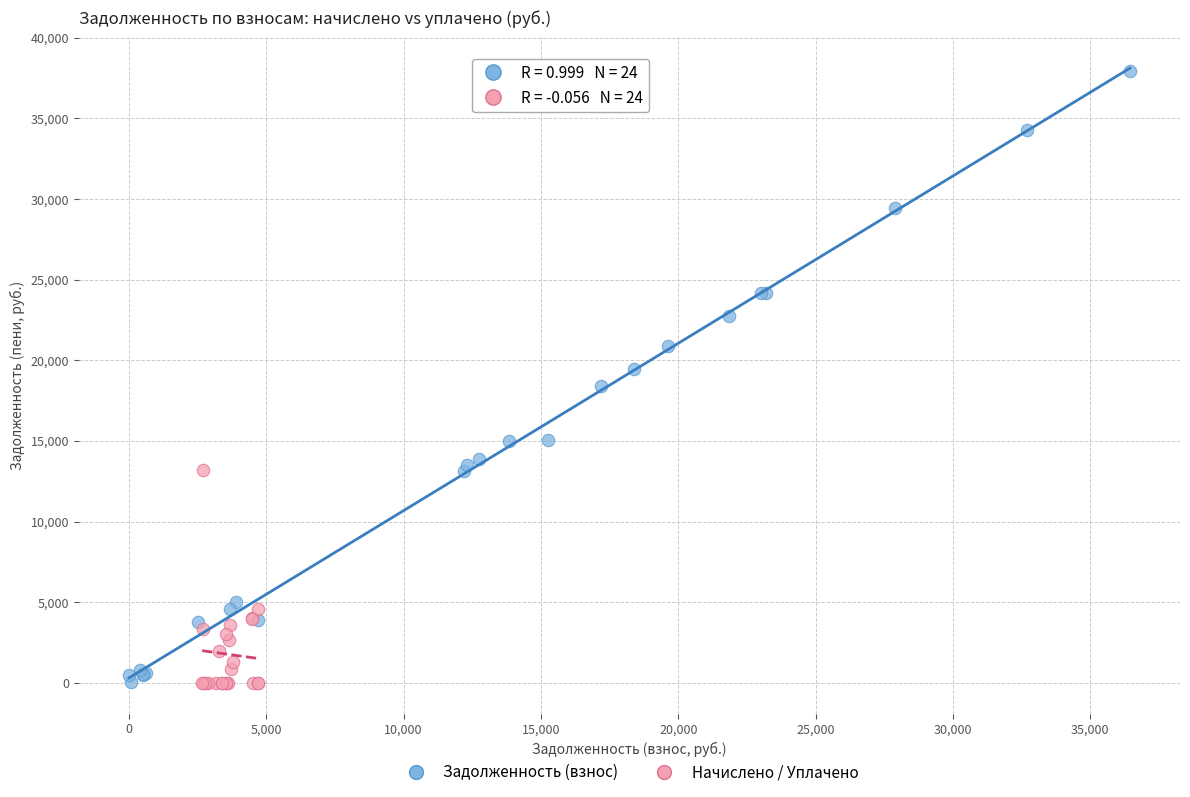

Which series contains the highest Y value?

Задолженность (взнос)